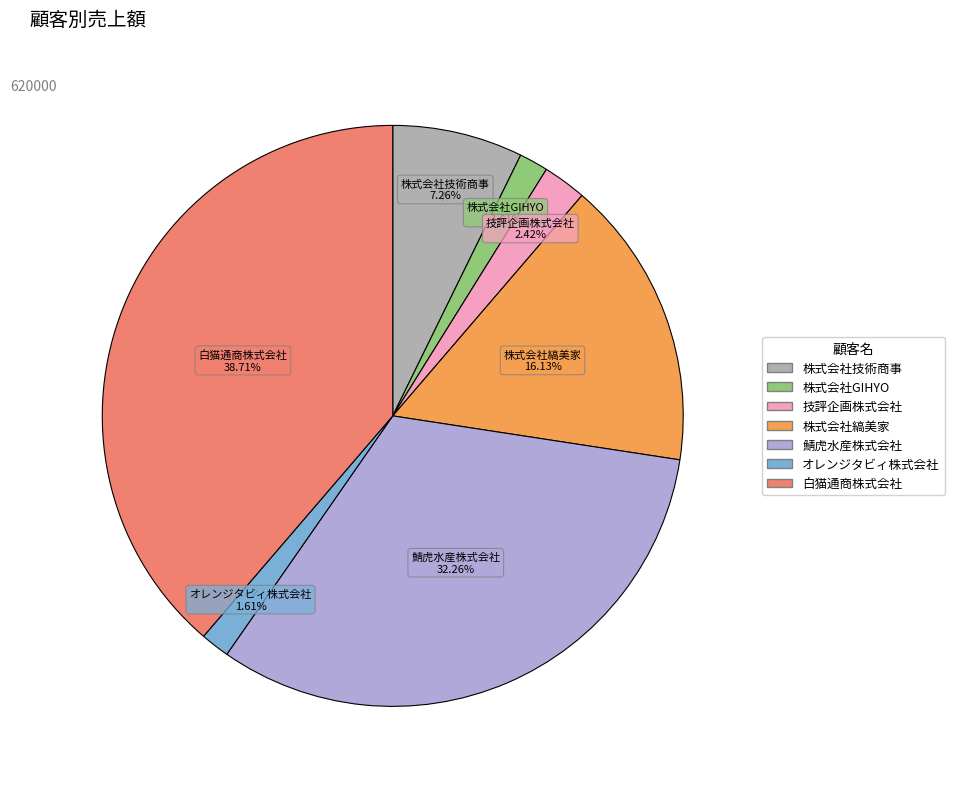

What portion of the pie excludes 技評企画株式会社?

97.6%